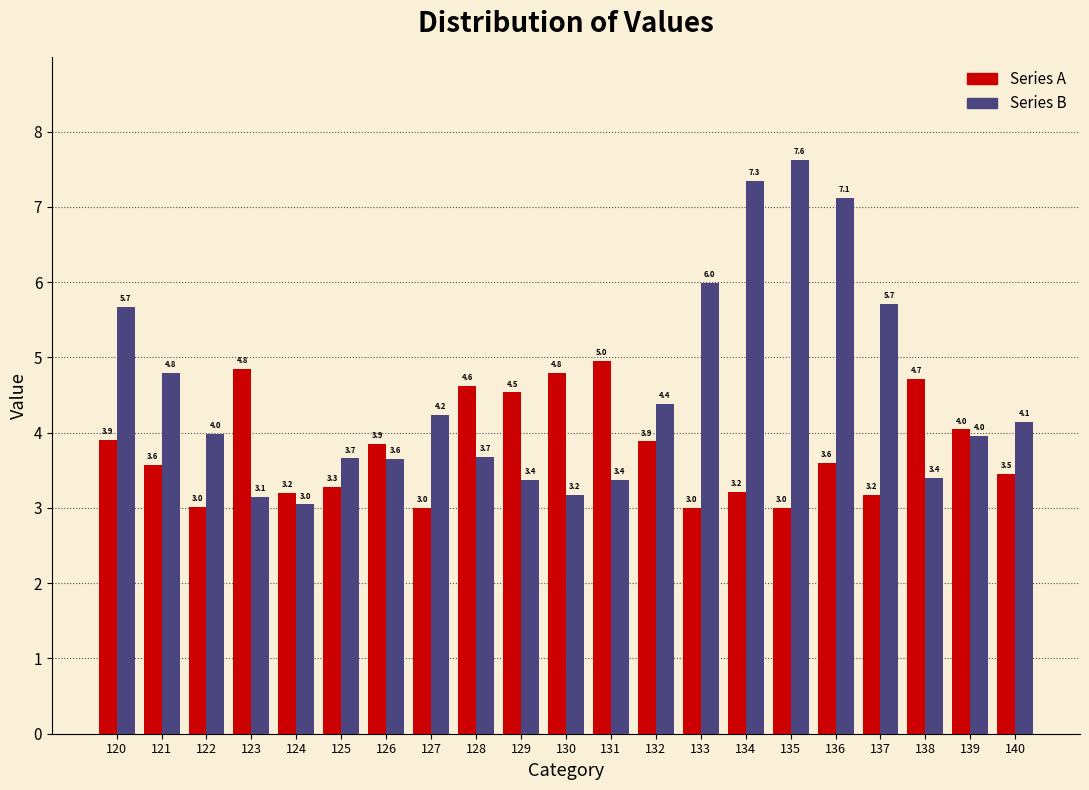

Reading left to right, extract all data points from this chart.

Series A: 3.9	3.6	3.0	4.8	3.2	3.3	3.9	3.0	4.6	4.5	4.8	5.0	3.9	3.0	3.2	3.0	3.6	3.2	4.7	4.0	3.5
Series B: 5.7	4.8	4.0	3.1	3.0	3.7	3.6	4.2	3.7	3.4	3.2	3.4	4.4	6.0	7.3	7.6	7.1	5.7	3.4	4.0	4.1